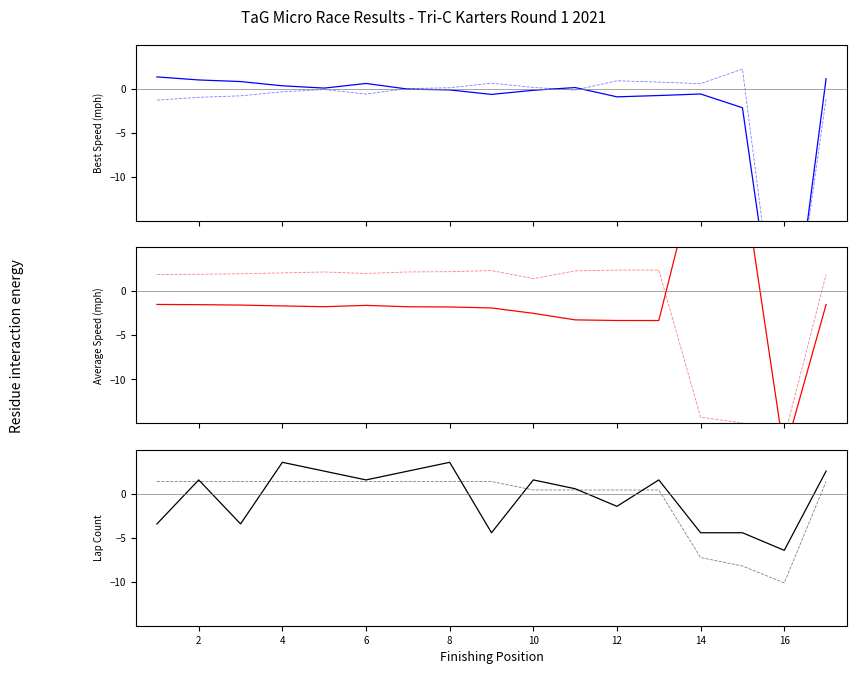

What is the minimum value for Average Speed?

-18.5